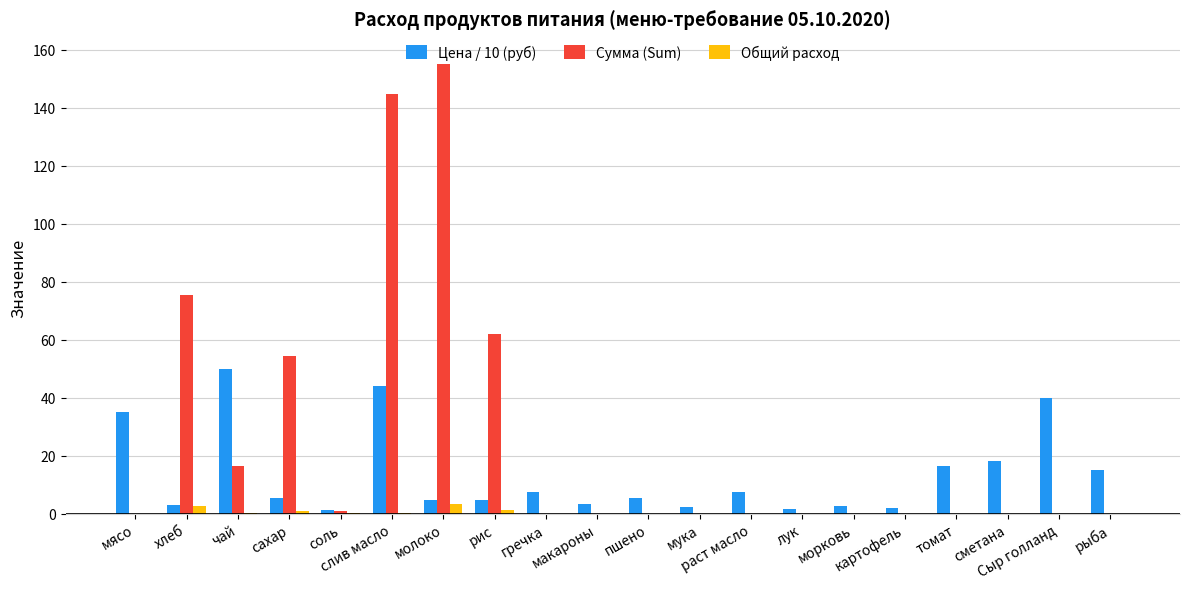

Which series has the largest total across all categories?

Сумма (Sum)